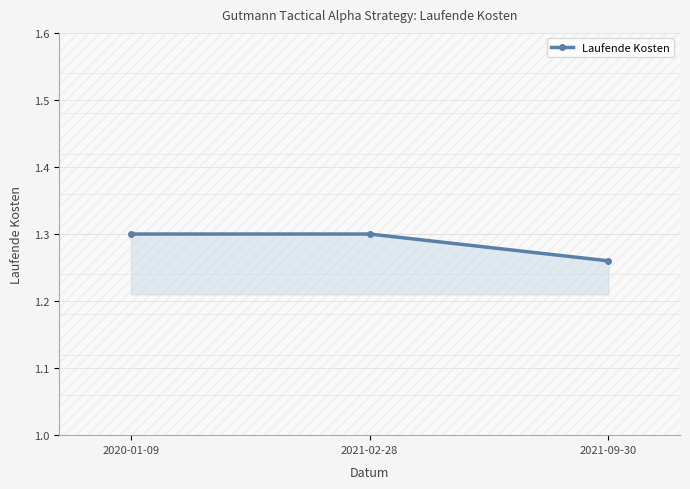

Which category has the lowest value across all series?

2021-09-30